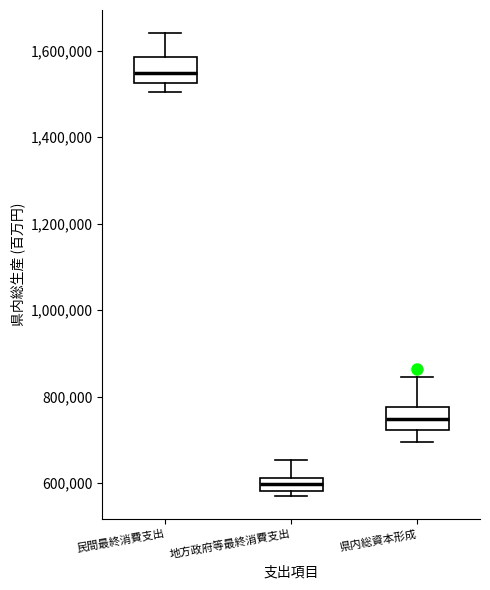

Where does the median line of the box for 県内総資本形成 sit on the y-axis? The values are not printed on the chart, so give them approximately, as read against the axis.

740000